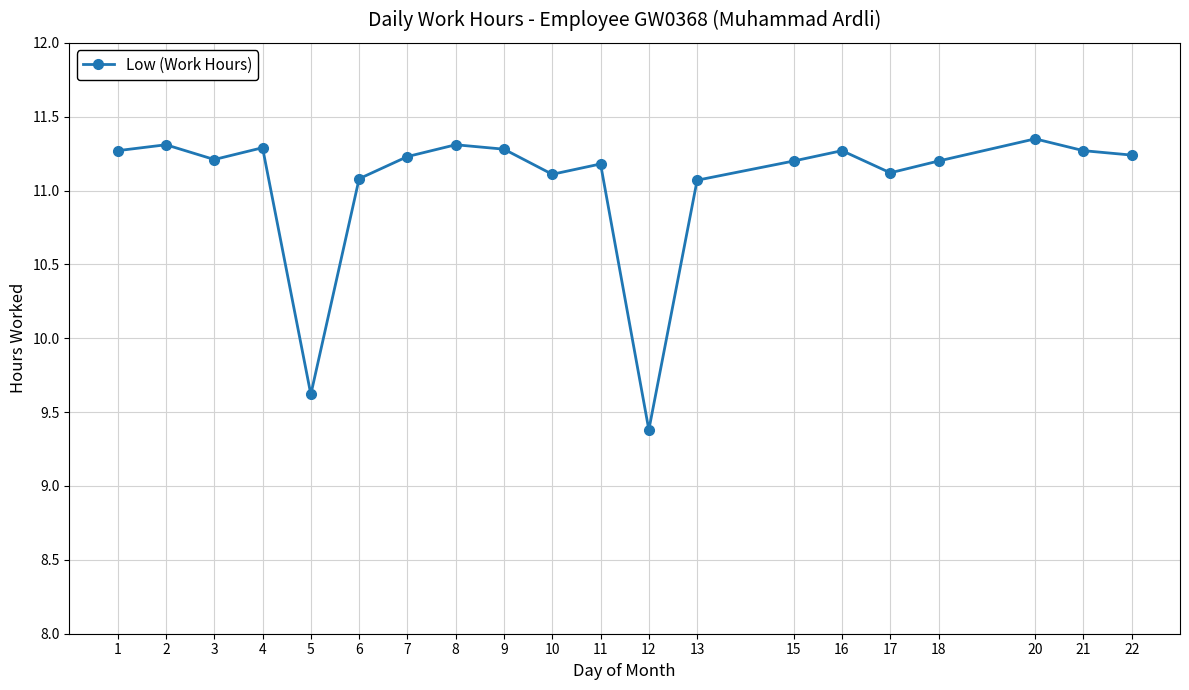

Approximately how many times larger is the value at 20 compared to 7?

1.0